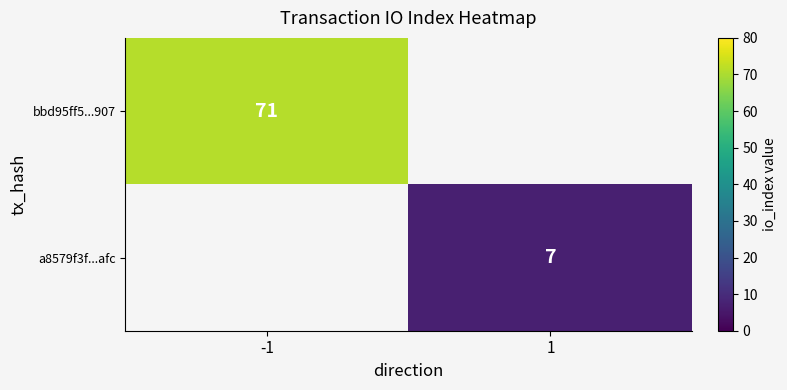

Count the number of categories in the chart.

2